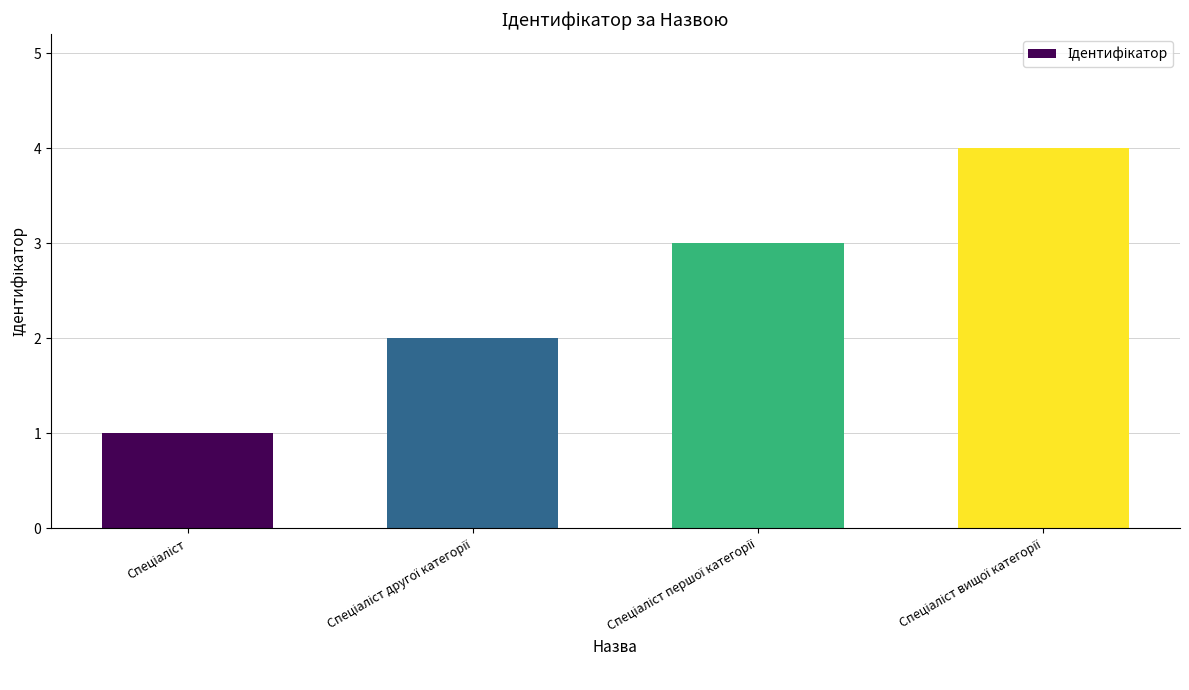

What is the maximum value shown in the chart?

4